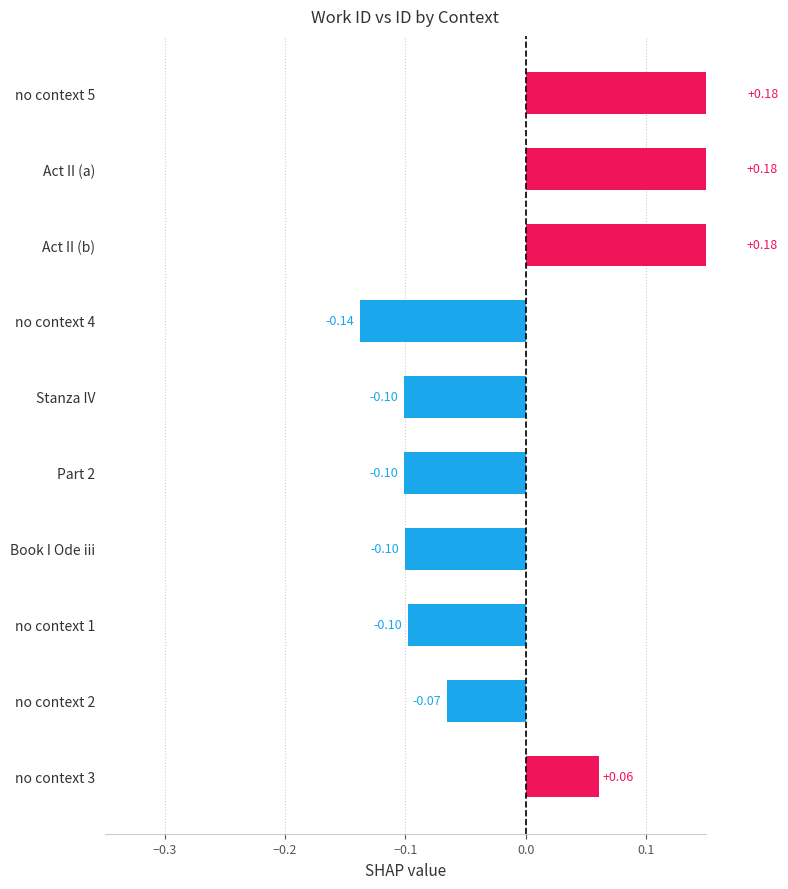

How many series are shown in this chart?

1